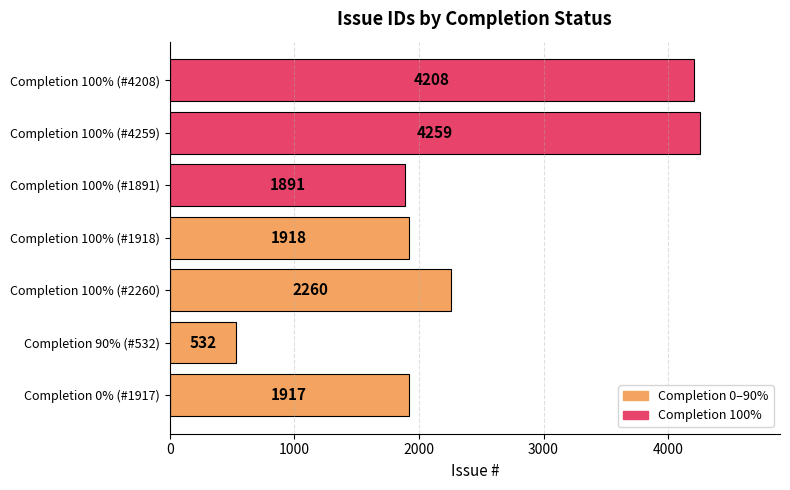

Rank the categories by value from lowest to highest.

90, 100, 0, 100, 100, 100, 100